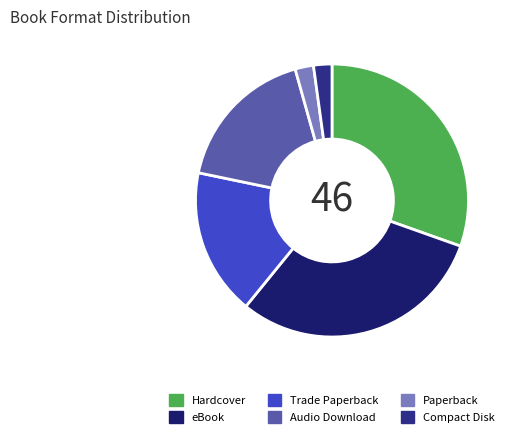

Is there a majority slice in this chart?

No